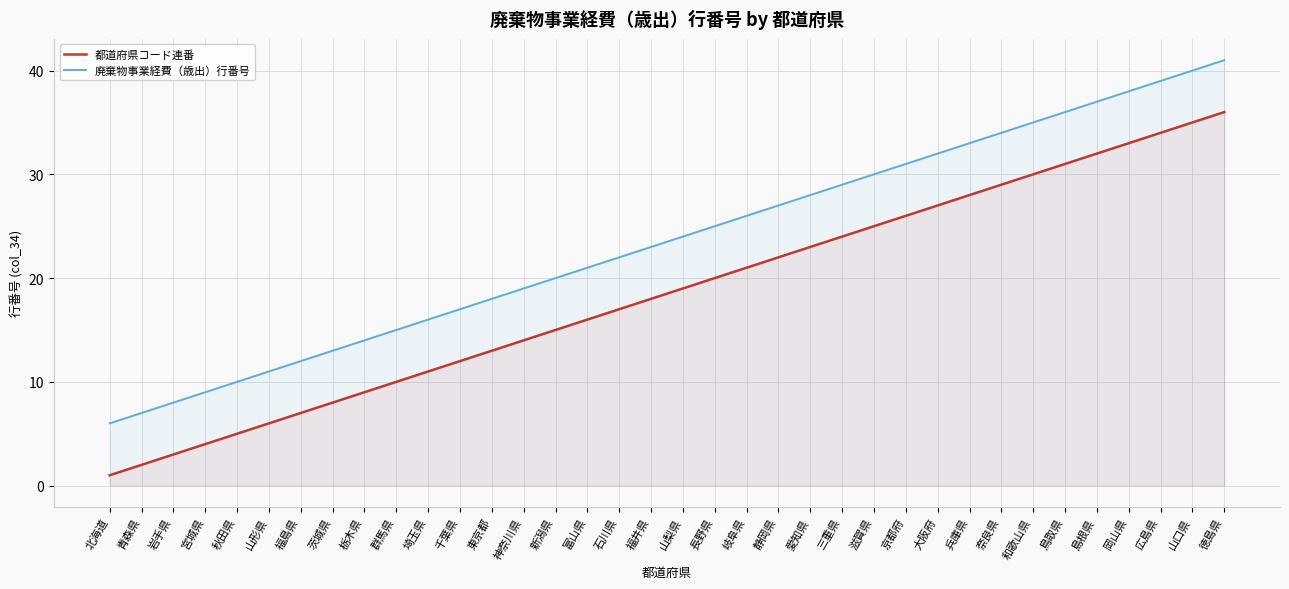

What is the minimum value for 都道府県コード連番?

1